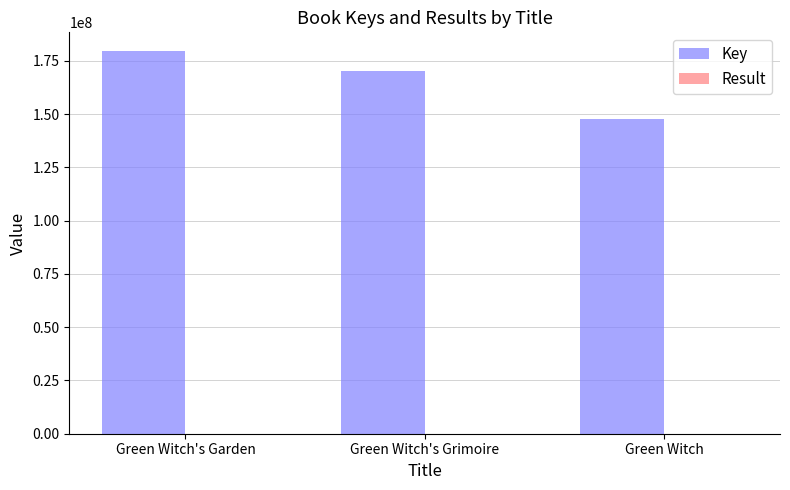

At which category is the sum across all series the highest?

Green Witch's Garden